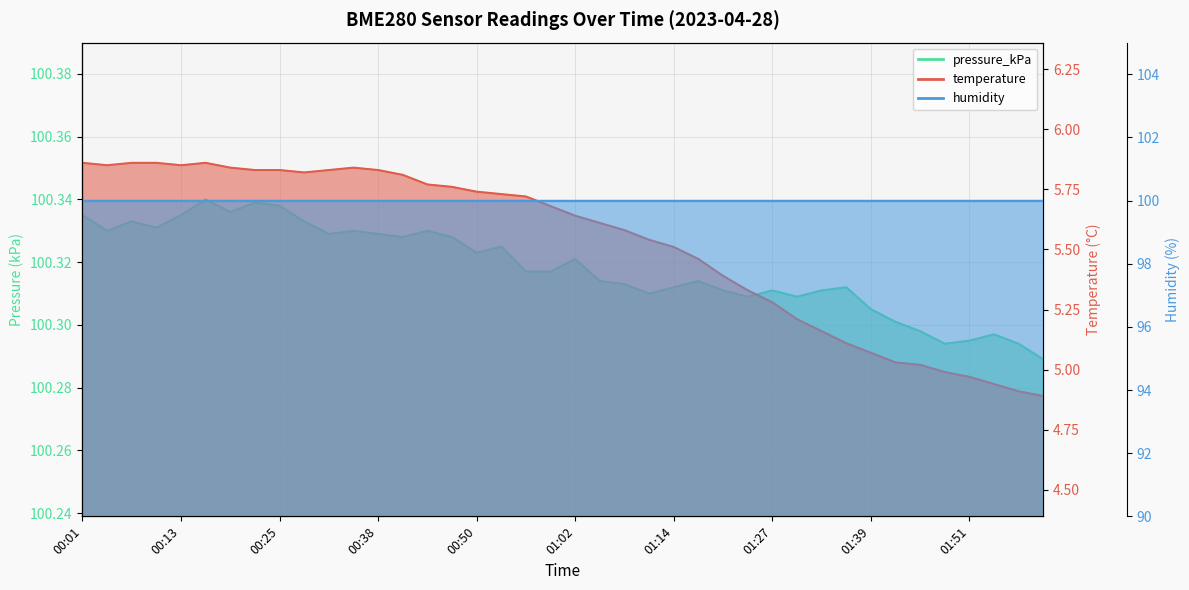

What is the total value across all series at 01:02?

106.0